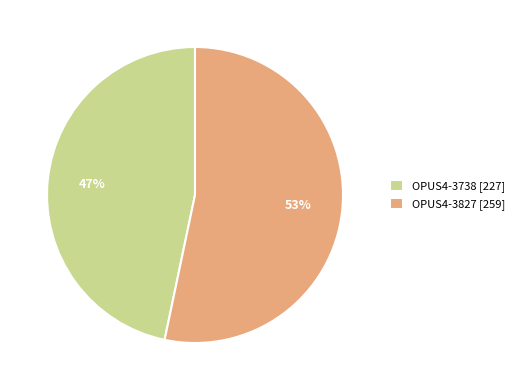

To the nearest percent, what portion does OPUS4-3827 represent?

53%